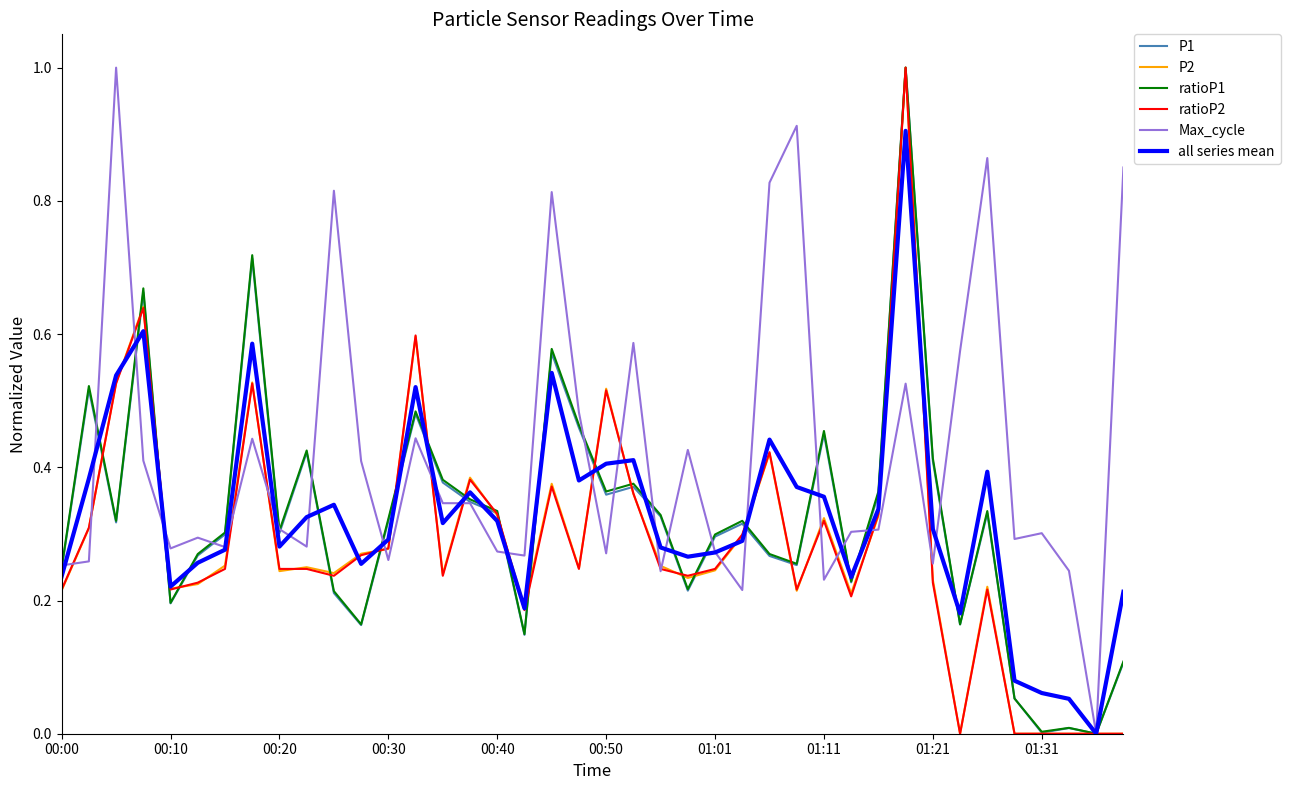

What is the maximum value for P1?

1.0